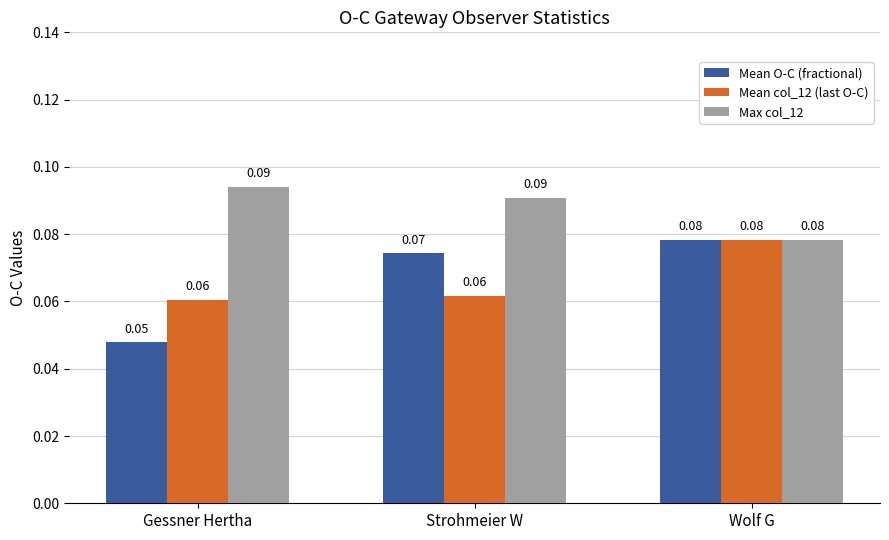

Which series has the widest spread of values?

Mean O-C (fractional)